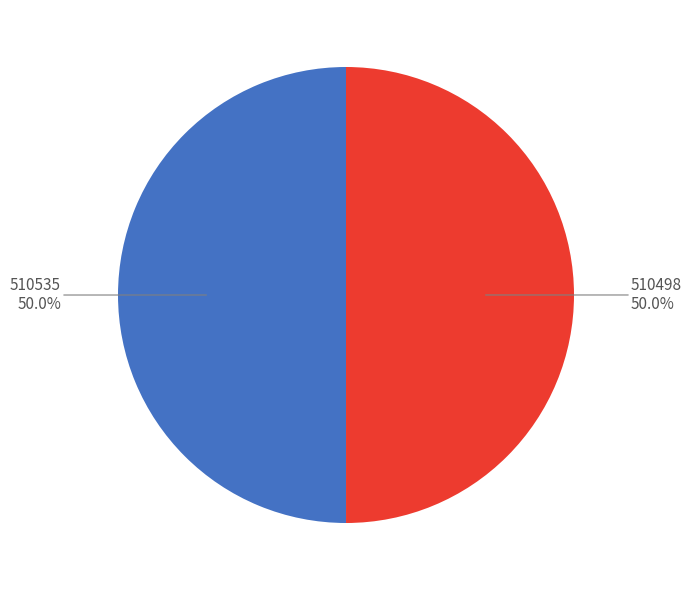

What is the ratio of the value at 510535 to the value at 510498?

1.0